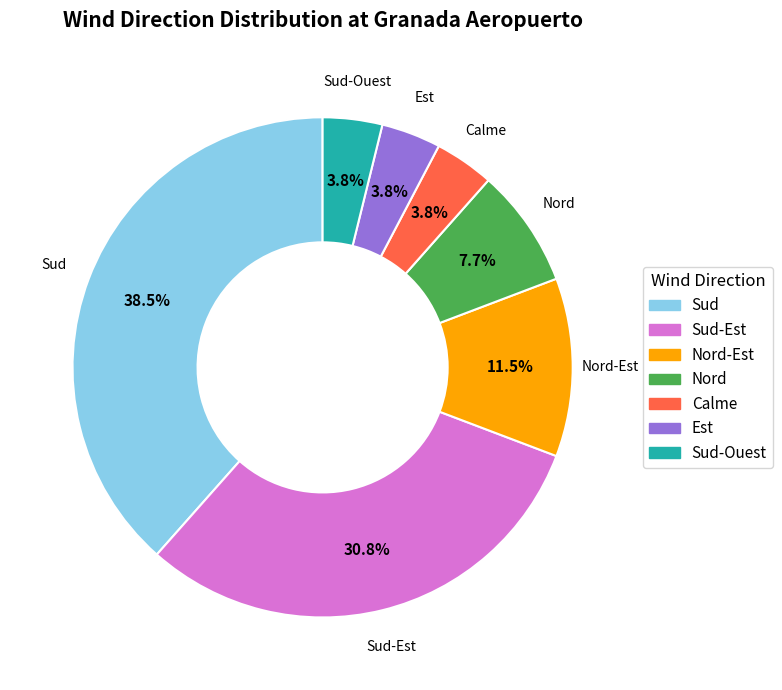

To the nearest percent, what is the average slice percentage?

14%